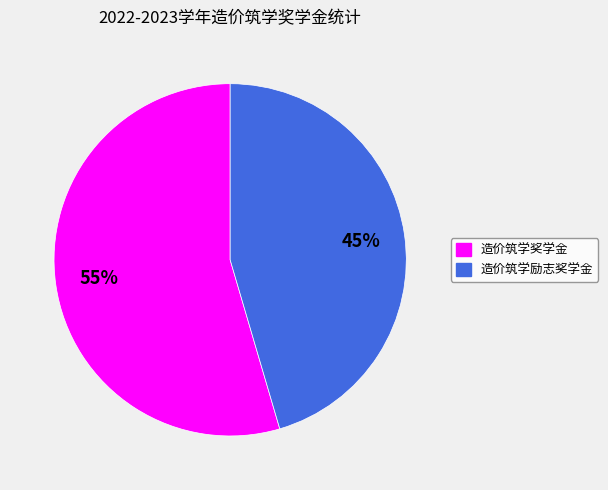

What is the ratio of the value at 造价筑学励志奖学金 to the value at 造价筑学奖学金?

0.8